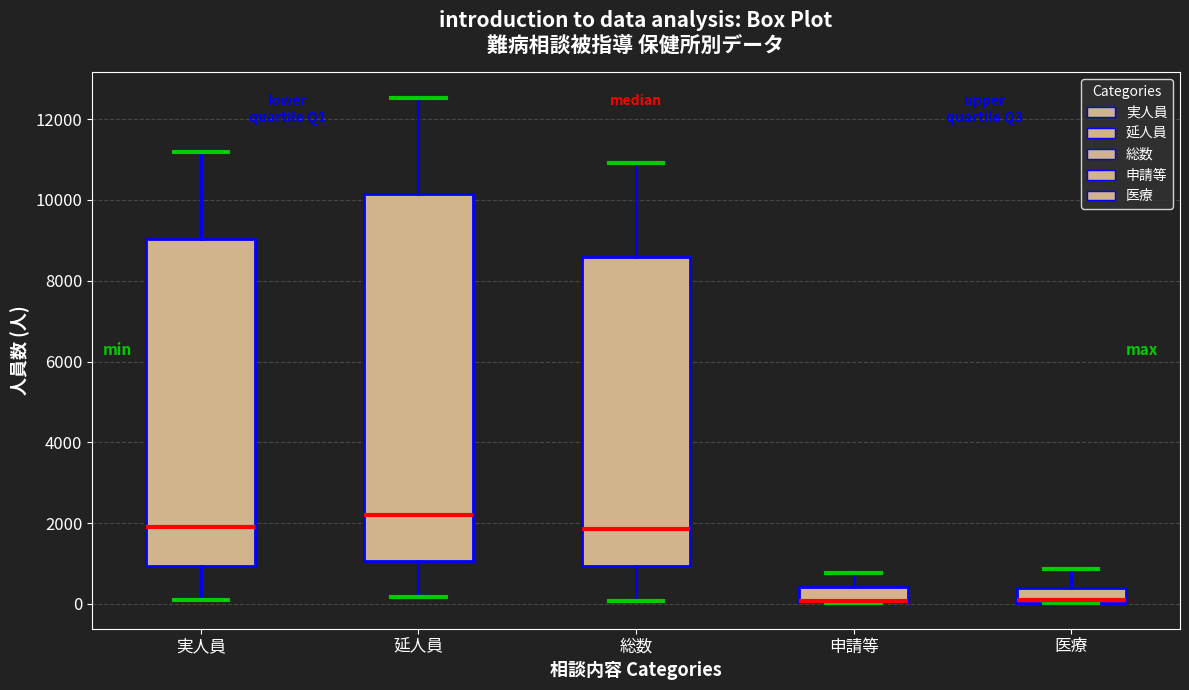

Reading left to right, read every box against the y-axis: the position of its median line, the range the box covers, and the ends of its whiskers. The values are not printed on the chart, so give them approximately, as read against the axis.

実人員: median 2000, box 1000 to 9000, whiskers 200 to 11200
延人員: median 2200, box 1000 to 10200, whiskers 200 to 12600
総数: median 1800, box 1000 to 8600, whiskers 0 to 11000
申請等: median 0 (drawn on the box's lower edge), box 0 to 400, whiskers 0 to 800
医療: median 0 (just above the box's lower edge), box 0 to 400, whiskers 0 to 800